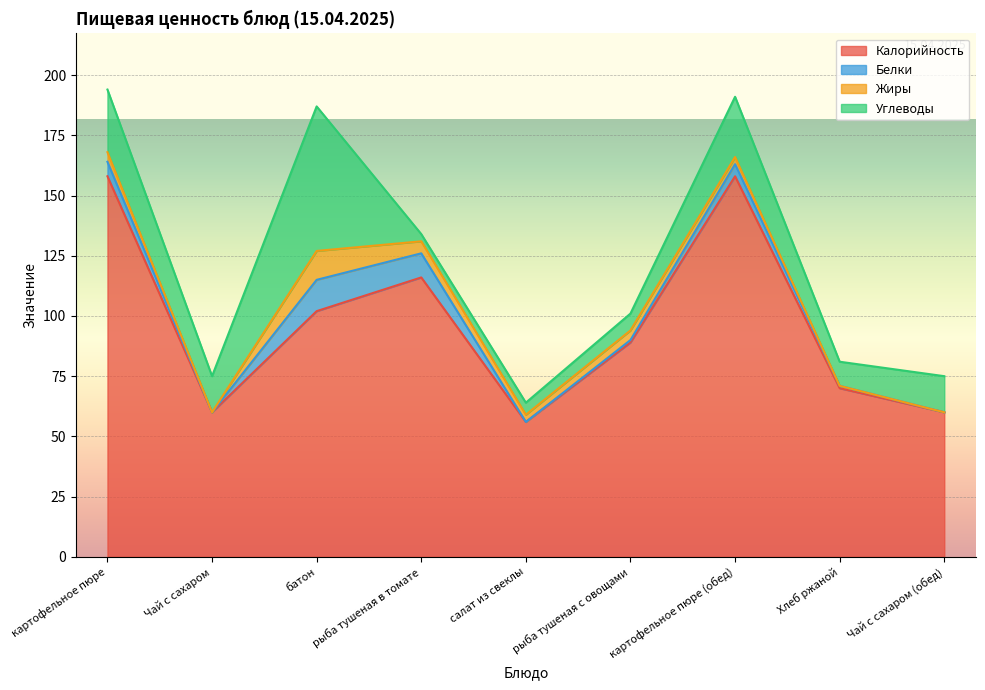

What is the total value across all series at рыба тушеная в томате?

134